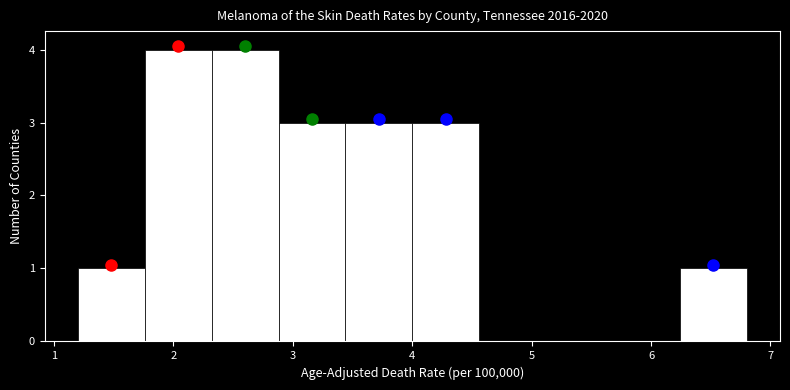

Reading left to right, list every bar in this chart as the range it spans on the x-axis followed by its height. Neither the bar edges nor the heights are printed on the chart, so give them approximately, as read against the axes.

1.20 to 1.76: 1
1.76 to 2.32: 4
2.32 to 2.88: 4
2.88 to 3.44: 3
3.44 to 4.00: 3
4.00 to 4.56: 3
4.56 to 5.12: 0
5.12 to 5.68: 0
5.68 to 6.24: 0
6.24 to 6.80: 1